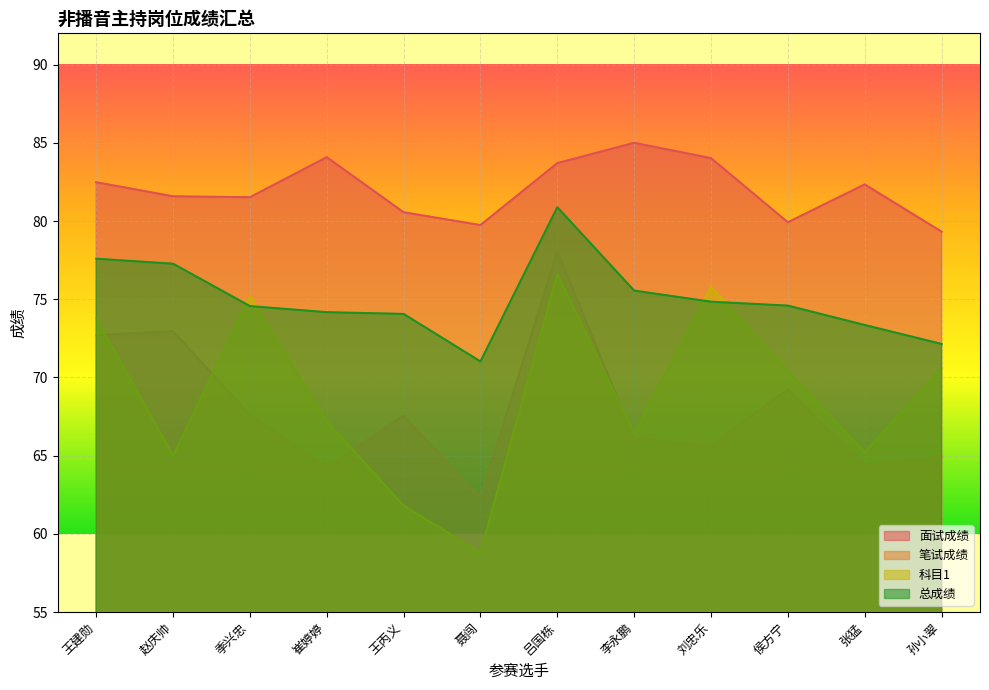

In 科目1, how many points are higher than both neighbors (excluding endpoints)?

3